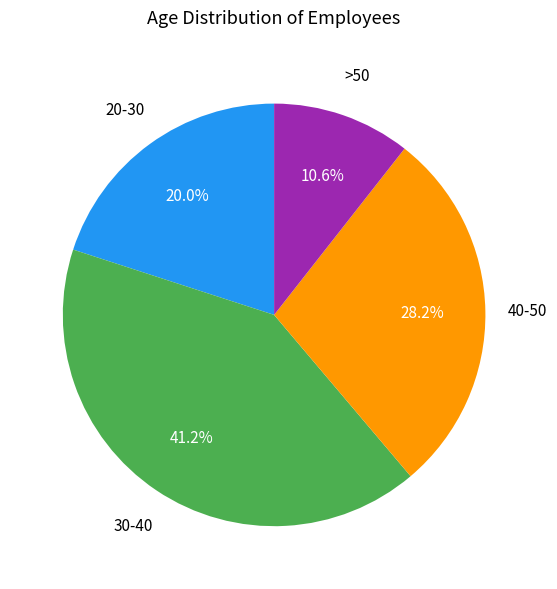

To the nearest percent, what is the combined percentage of 20-30 and 40-50?

48%